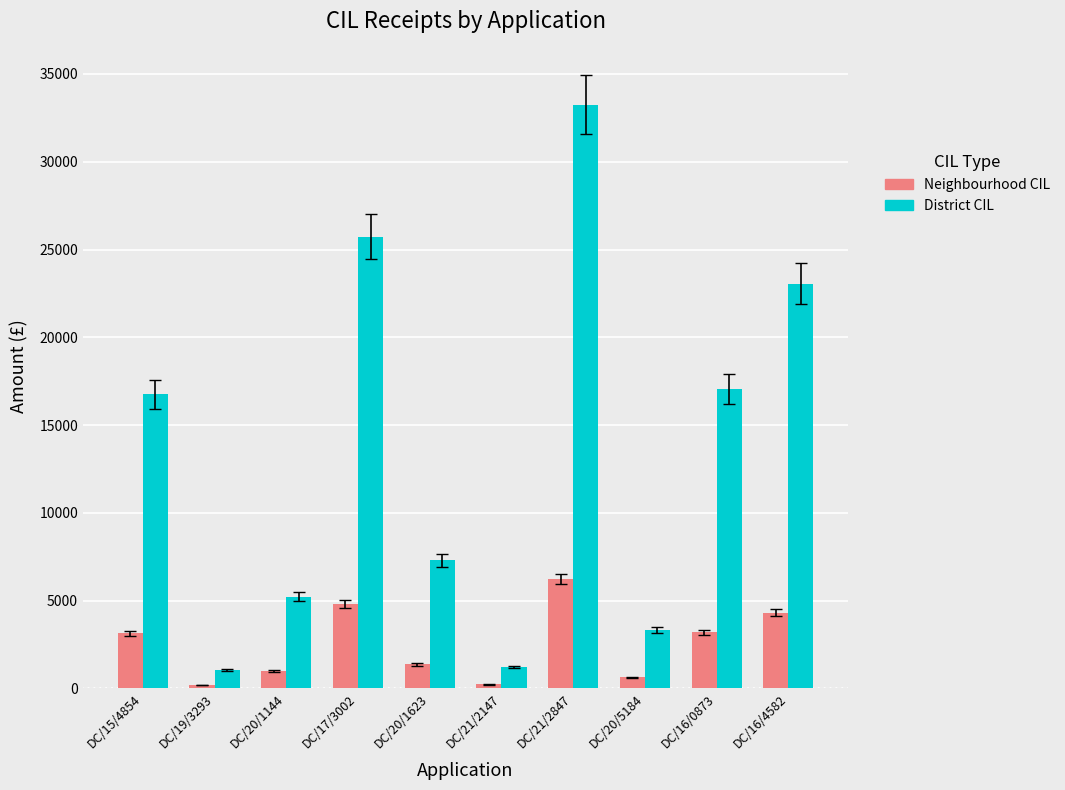

What is the label of the 1st bar from the left?

DC/15/4854